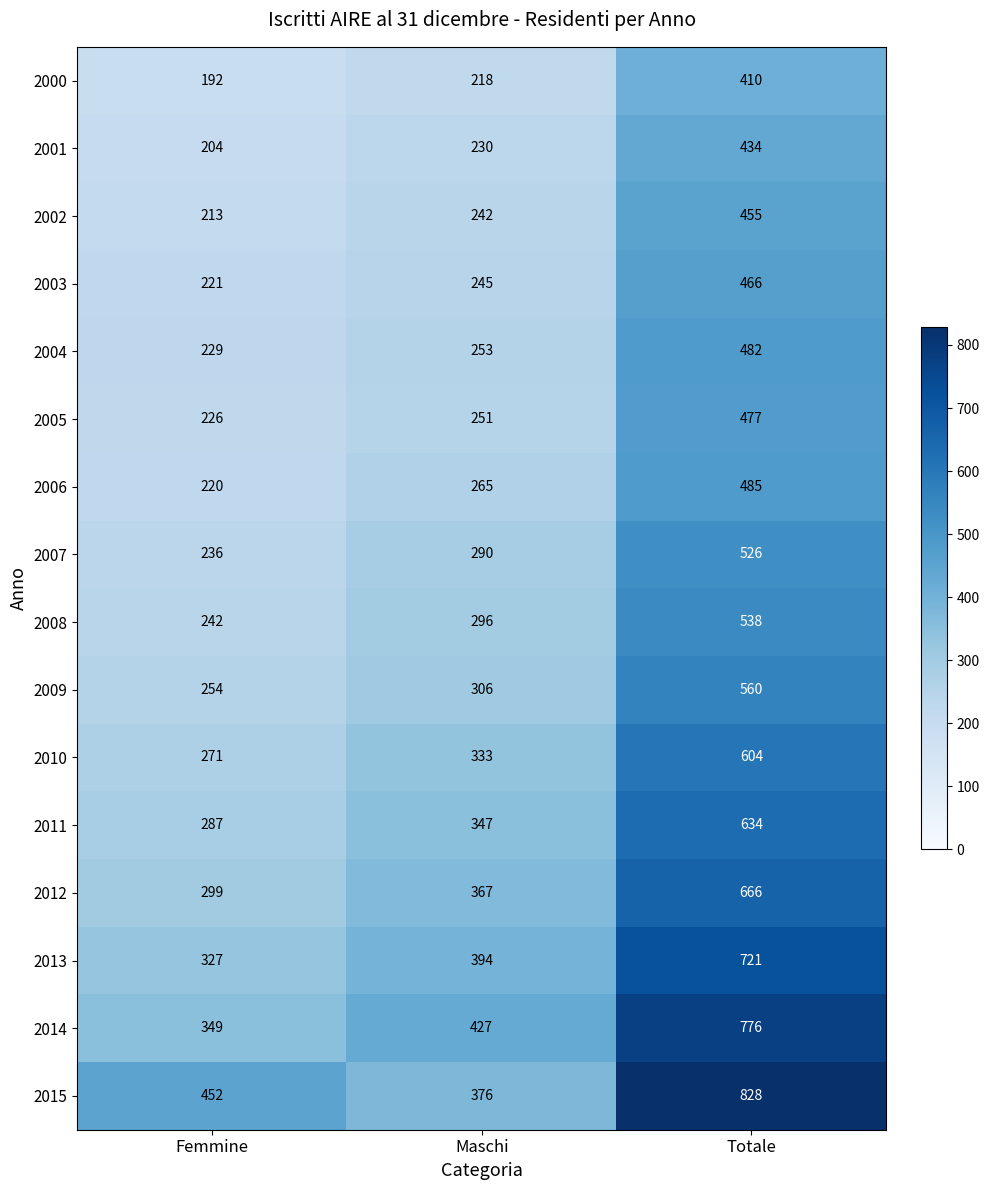

Which series has the largest range (max minus min)?

2015